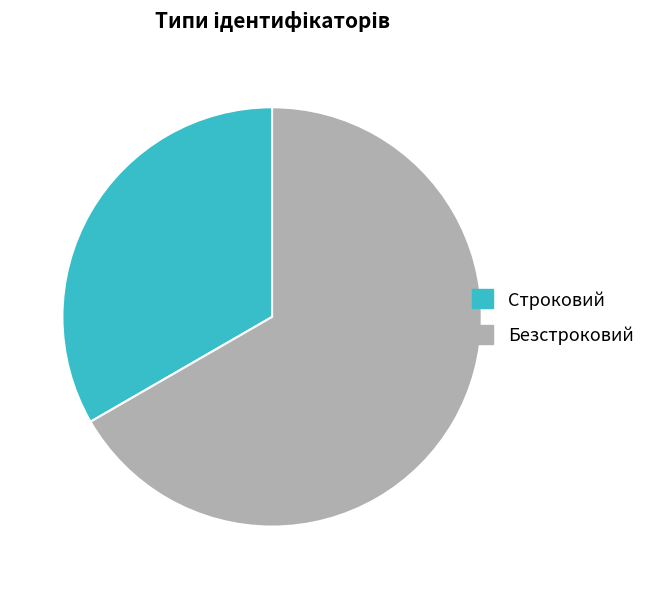

Is the sum of Строковий and Безстроковий greater than half?

Yes